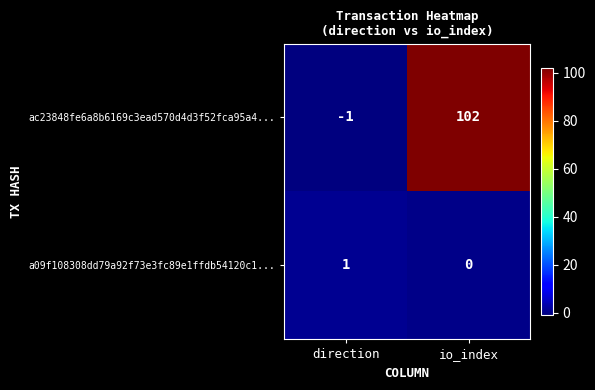

What is the difference between the highest and lowest values at io_index?

102